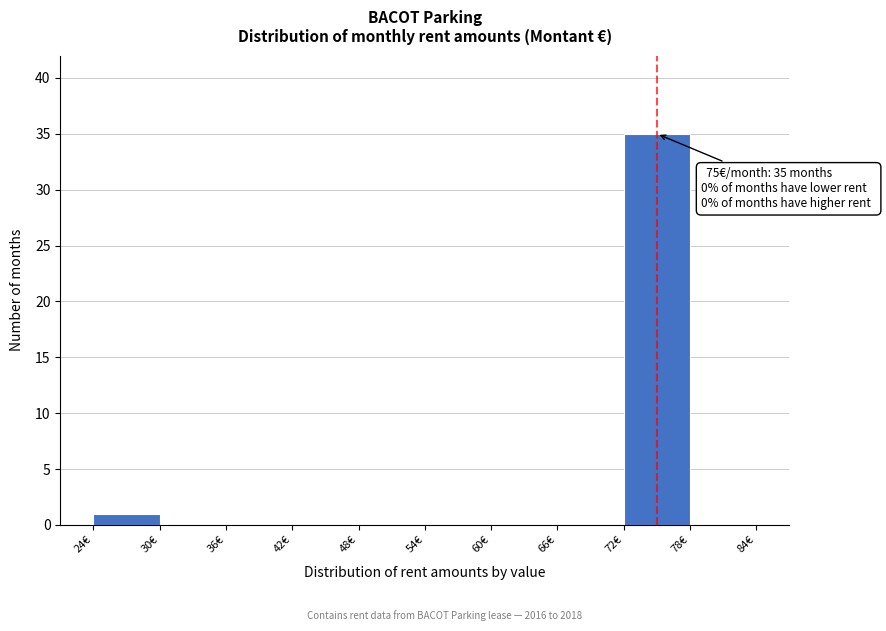

Which range on the x-axis has the tallest bar?

72 to 78